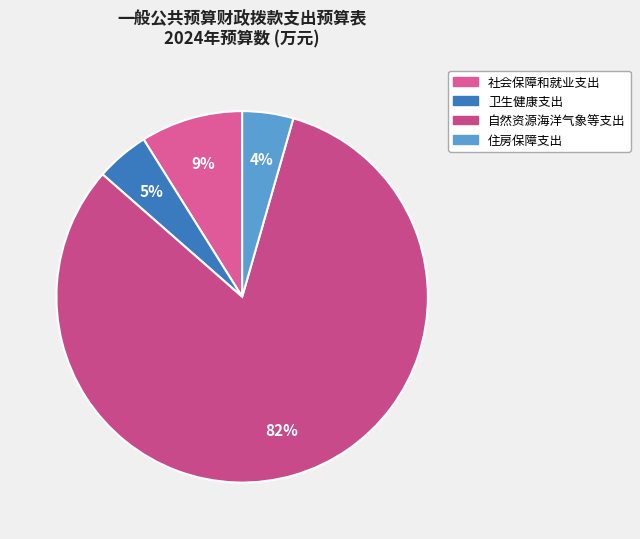

Is there a majority slice in this chart?

Yes